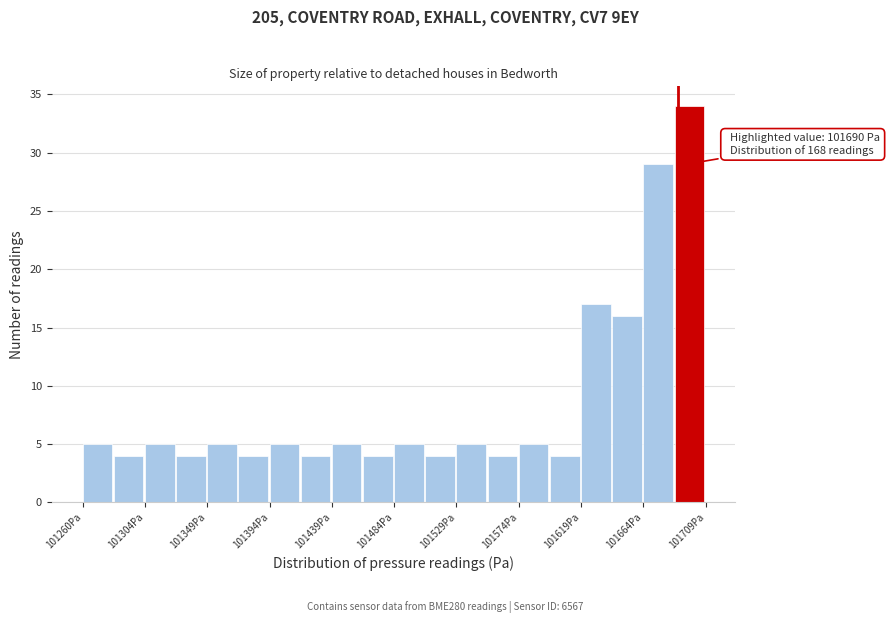

Which range on the x-axis has the tallest bar?

101685 to 101710